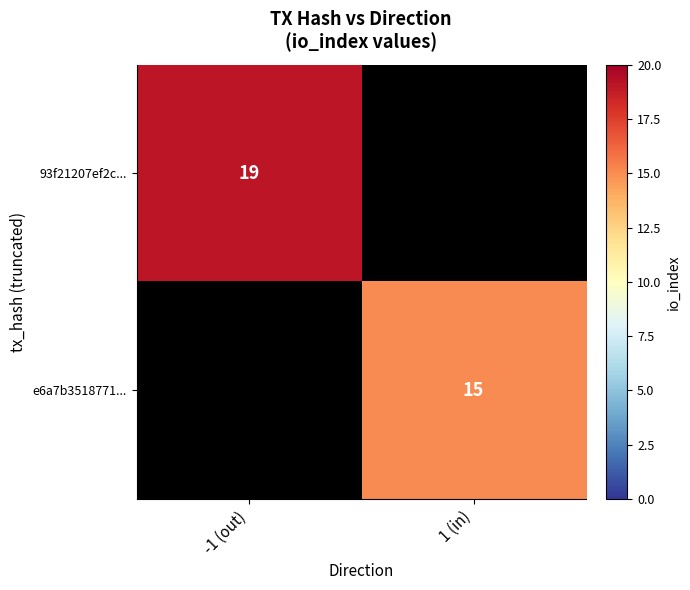

The value of e6a7b3518771... at 1 (in) is 15. True or false?

True